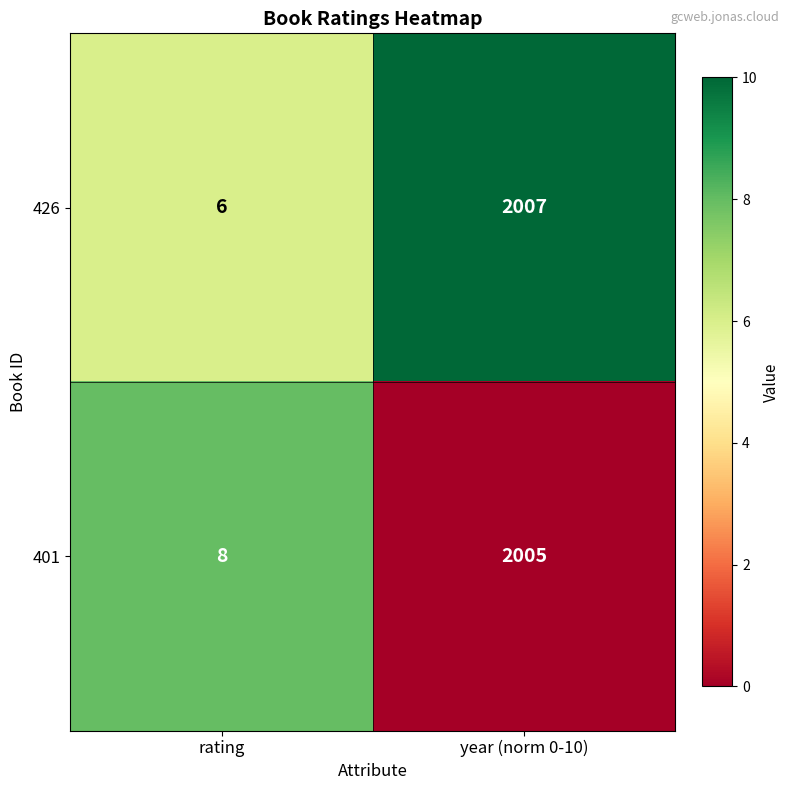

Is the value of 401 at rating greater than the value of 426 at rating?

Yes